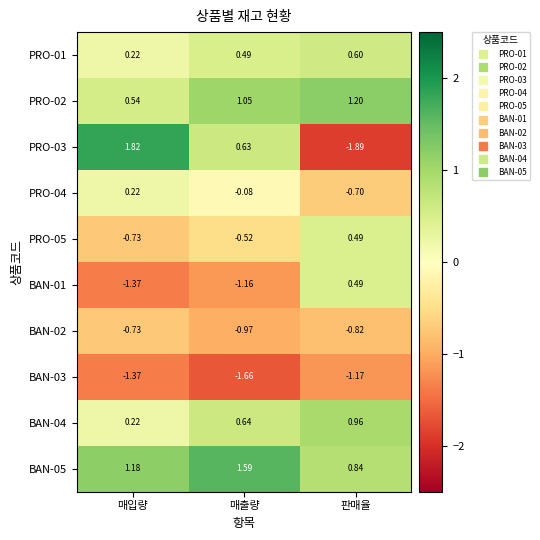

At which label does BAN-03 reach its peak?

판매율